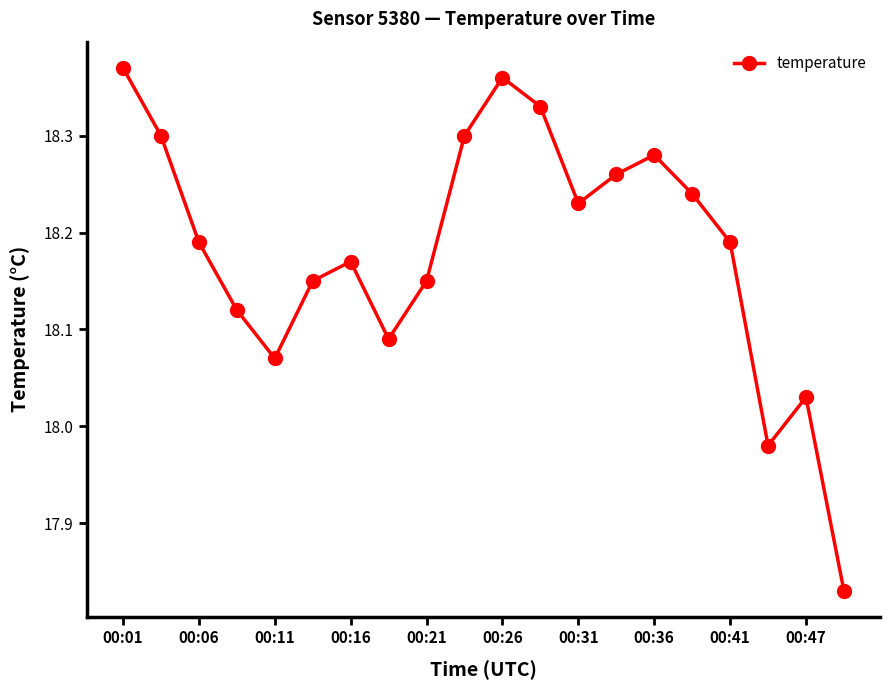

What is the difference between the maximum and minimum values?

0.5